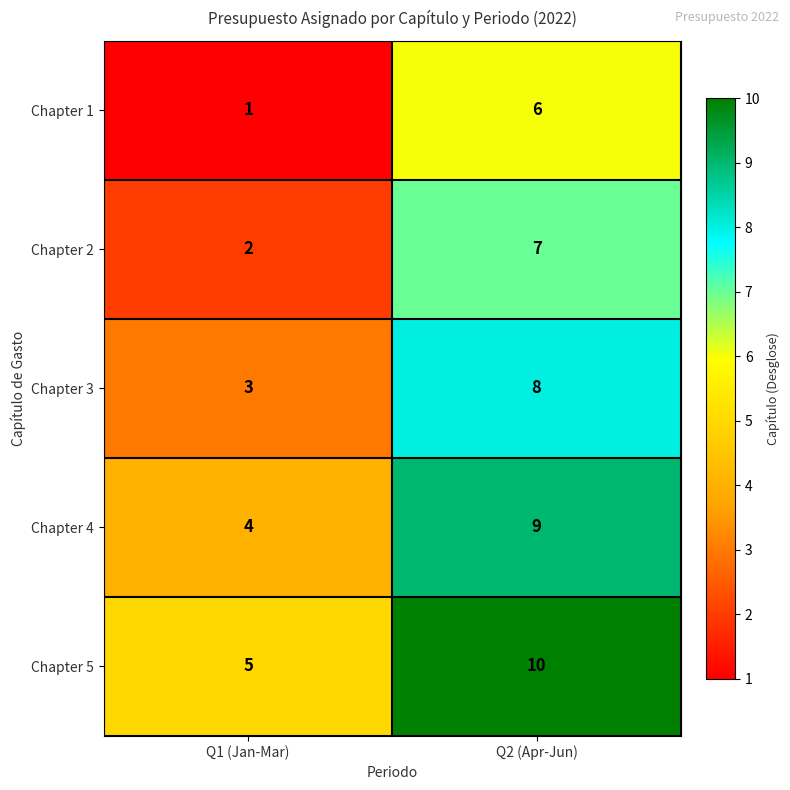

The Chapter 1 series shows 6 at Q2 (Apr-Jun). True or false?

True